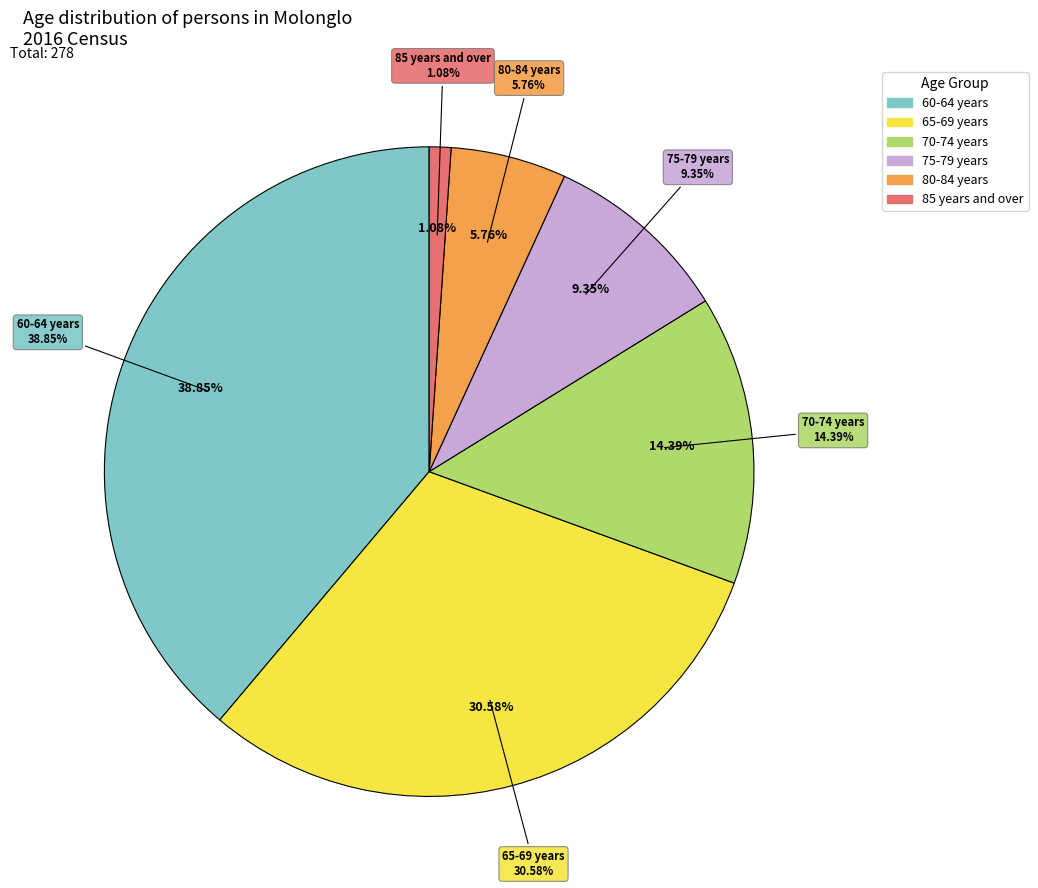

Does 80-84 years account for over 50% of the chart?

No